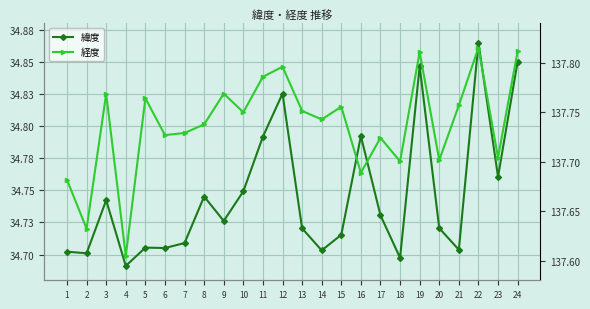

What is the difference between the highest and lowest values at 19?

103.0